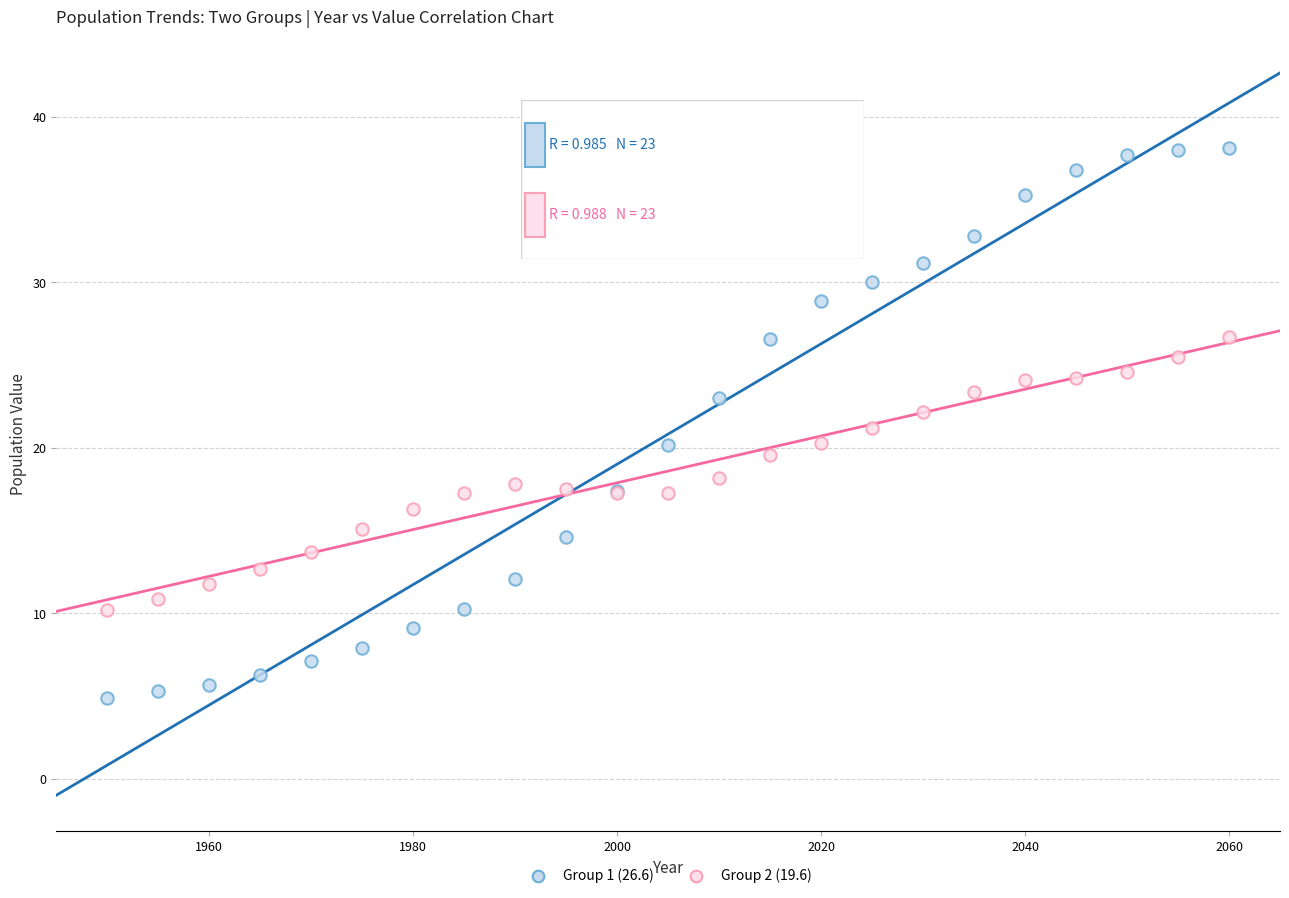

What are all the series names shown in the legend?

Group 1 (26.6), Group 2 (19.6)